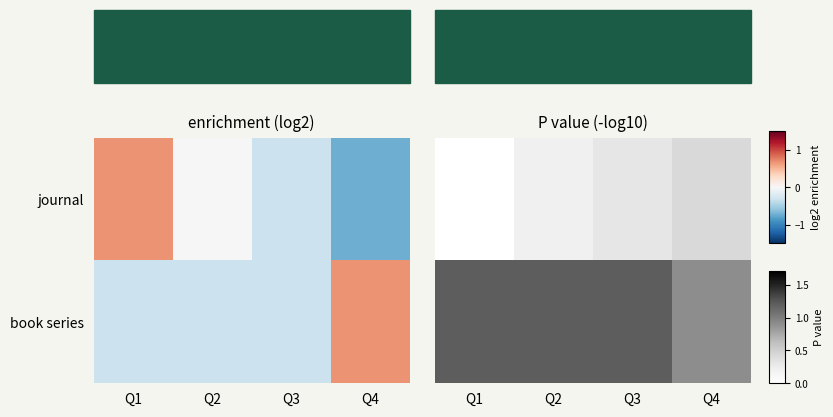

At how many categories does at least one series exceed 0?

4